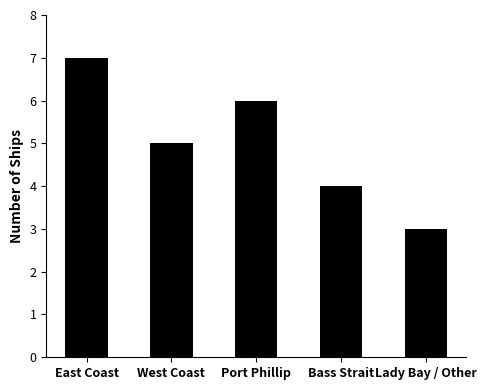

Which category has the lowest value across all series?

Lady Bay / Other